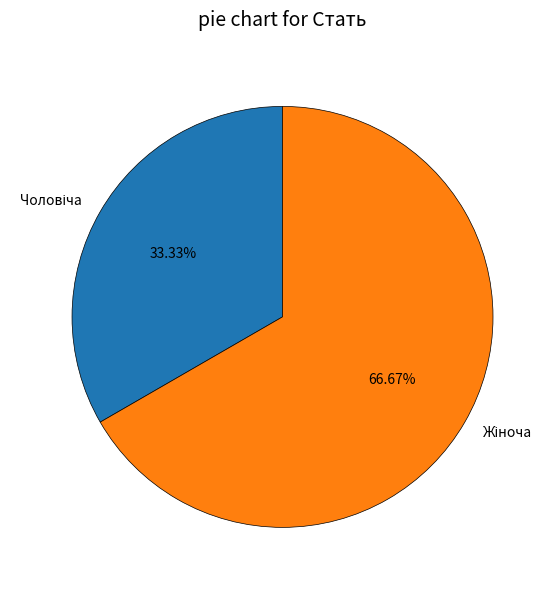

Is there any slice that represents more than half of the pie?

Yes